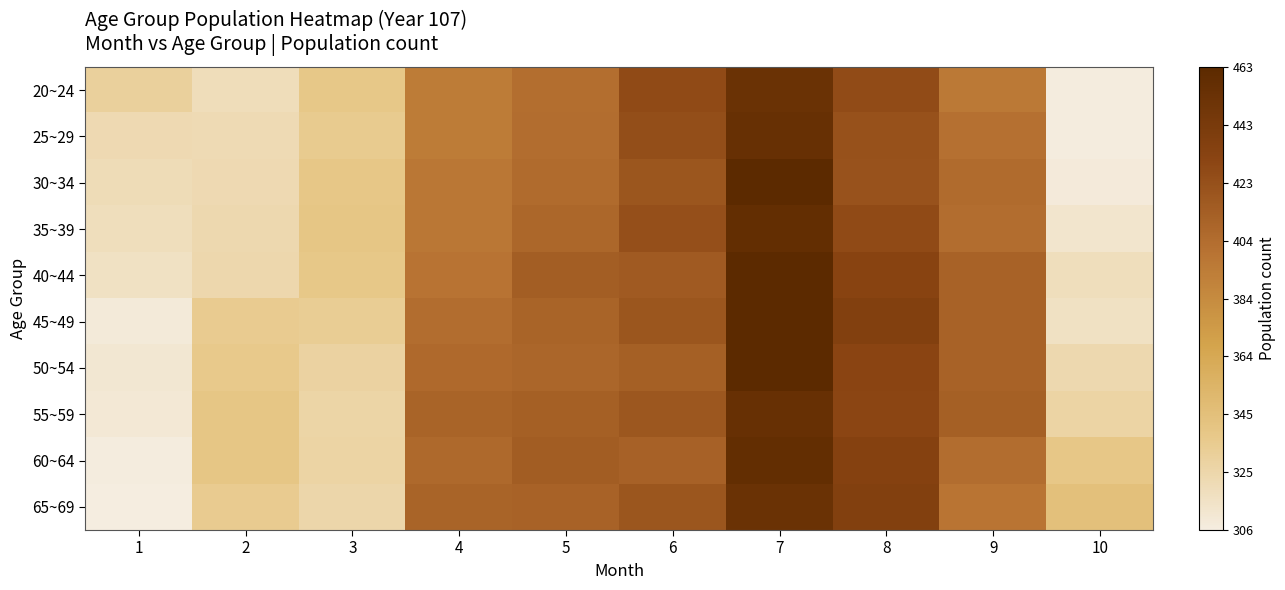

Which category has the highest value across all series?

7